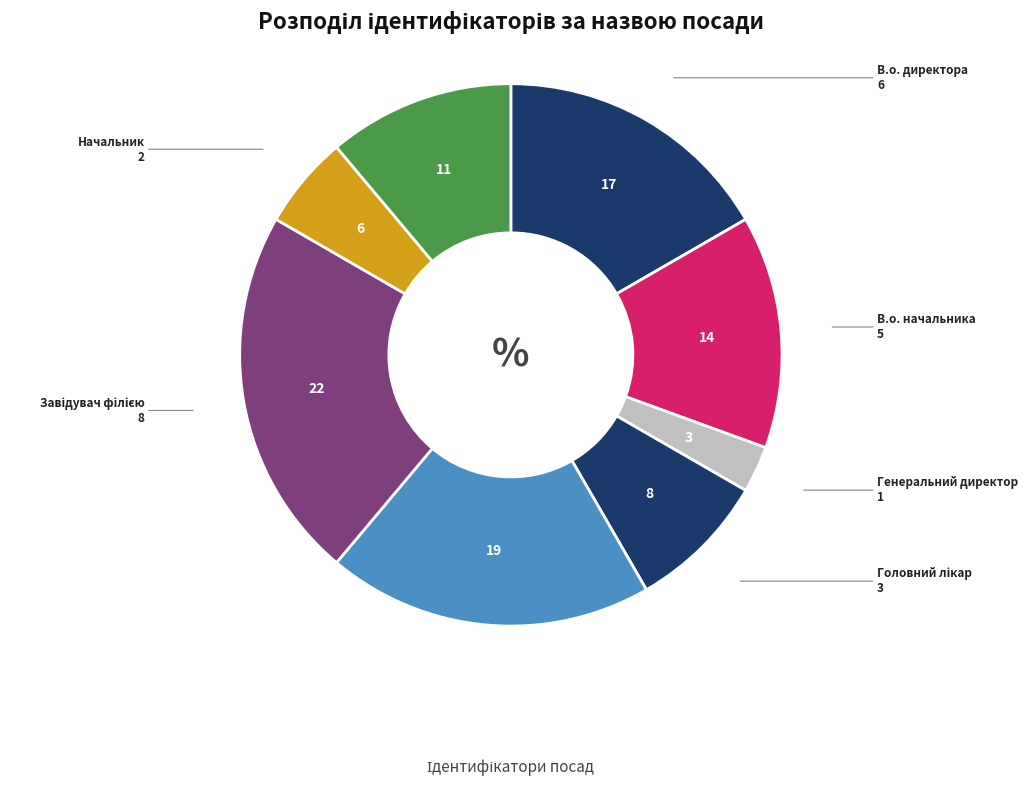

Is there a majority slice in this chart?

No